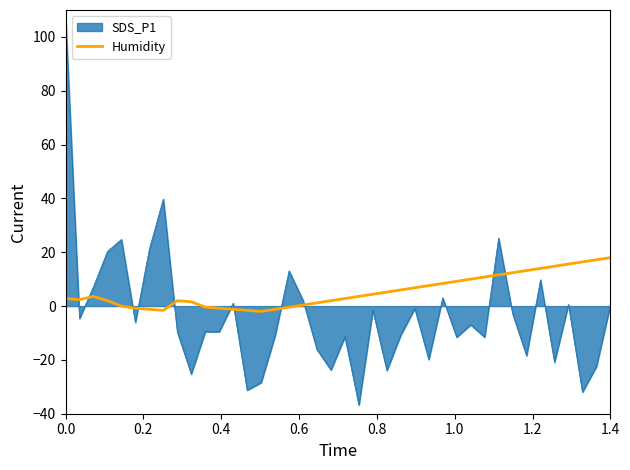

What is the difference between the maximum and minimum values in the Humidity series?

20.0